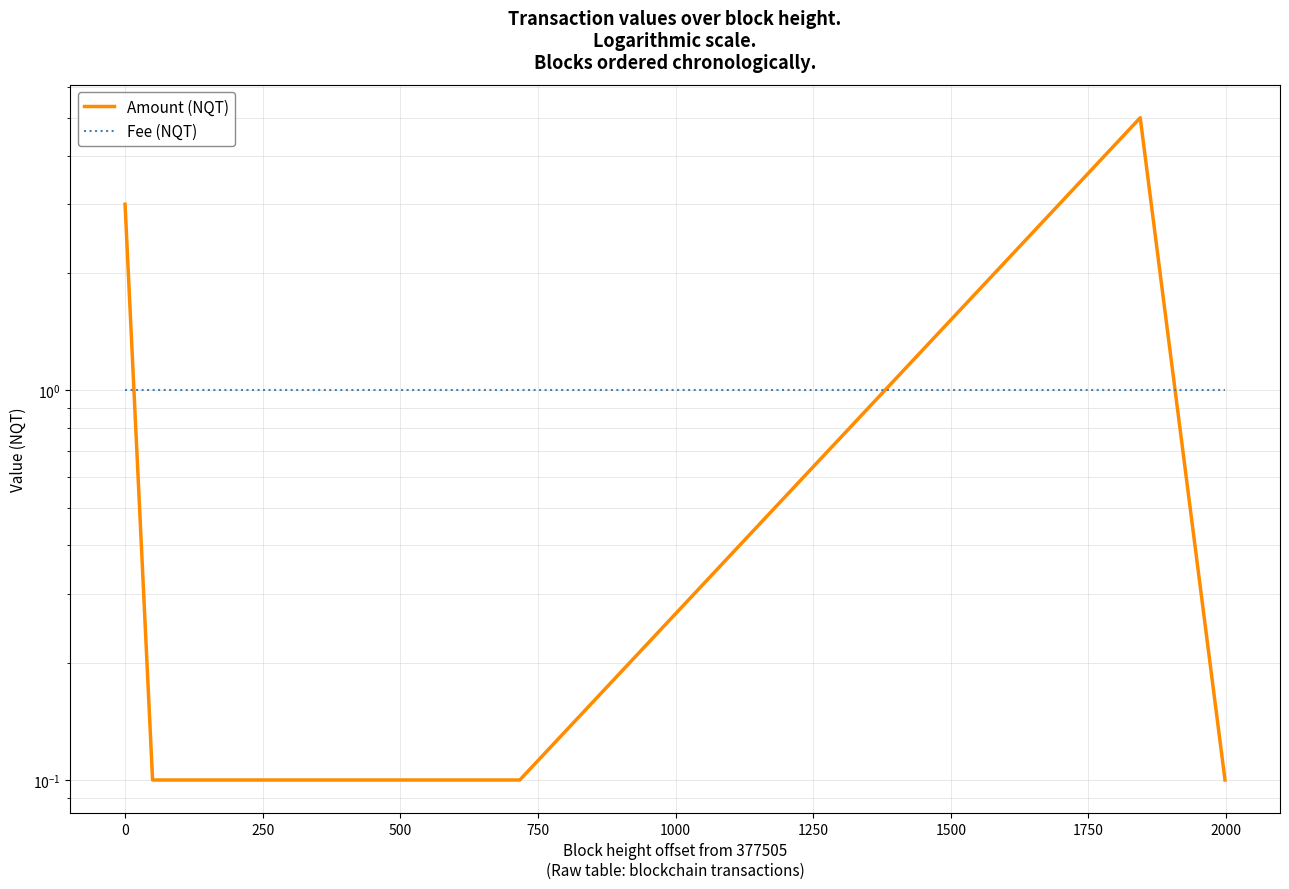

How many categories are shown in the chart?

6